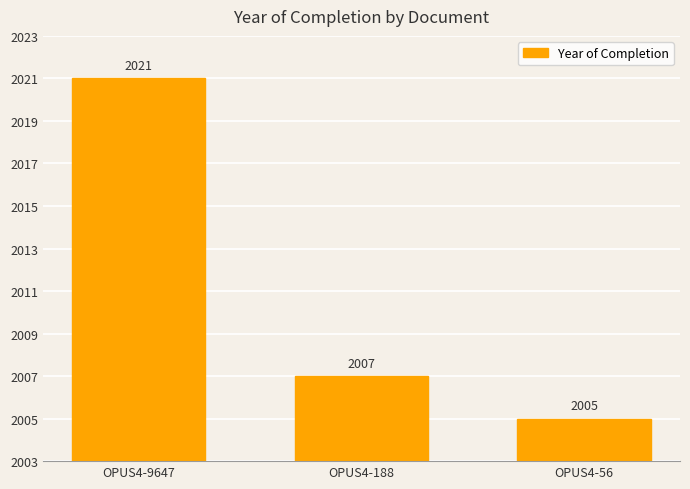

How many data points are less than 2007?

1